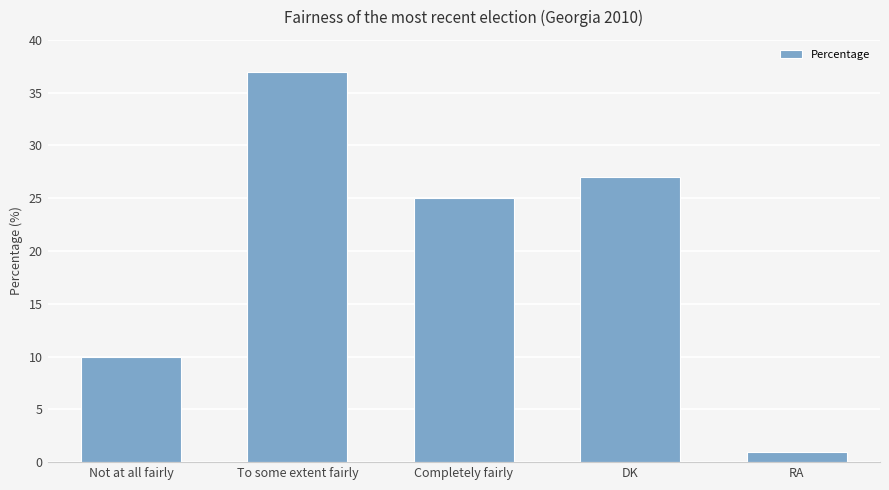

What is the value of the 3rd bar from the left?

25